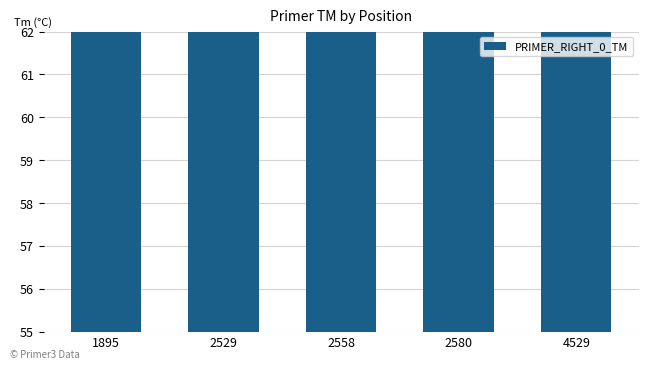

Which category has the highest value across all series?

2580